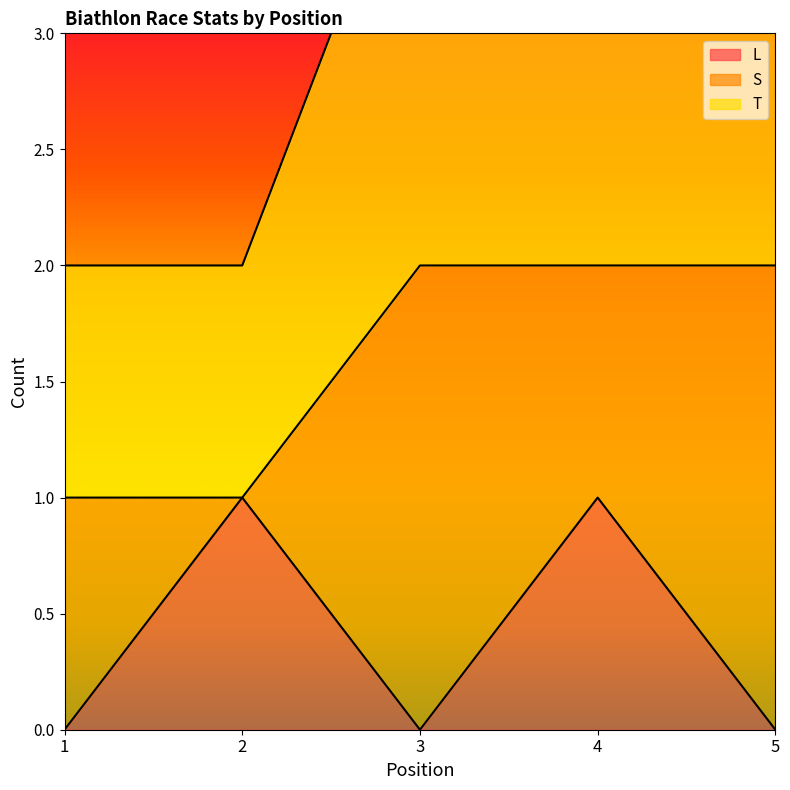

The L series shows 2 at 4. True or false?

False